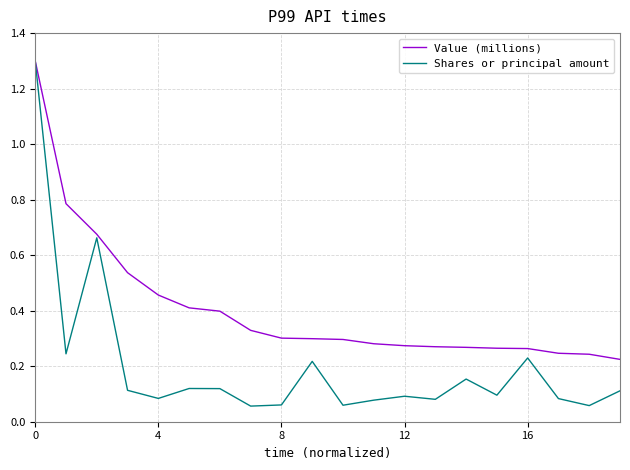

Which series has the largest range (max minus min)?

Shares or principal amount